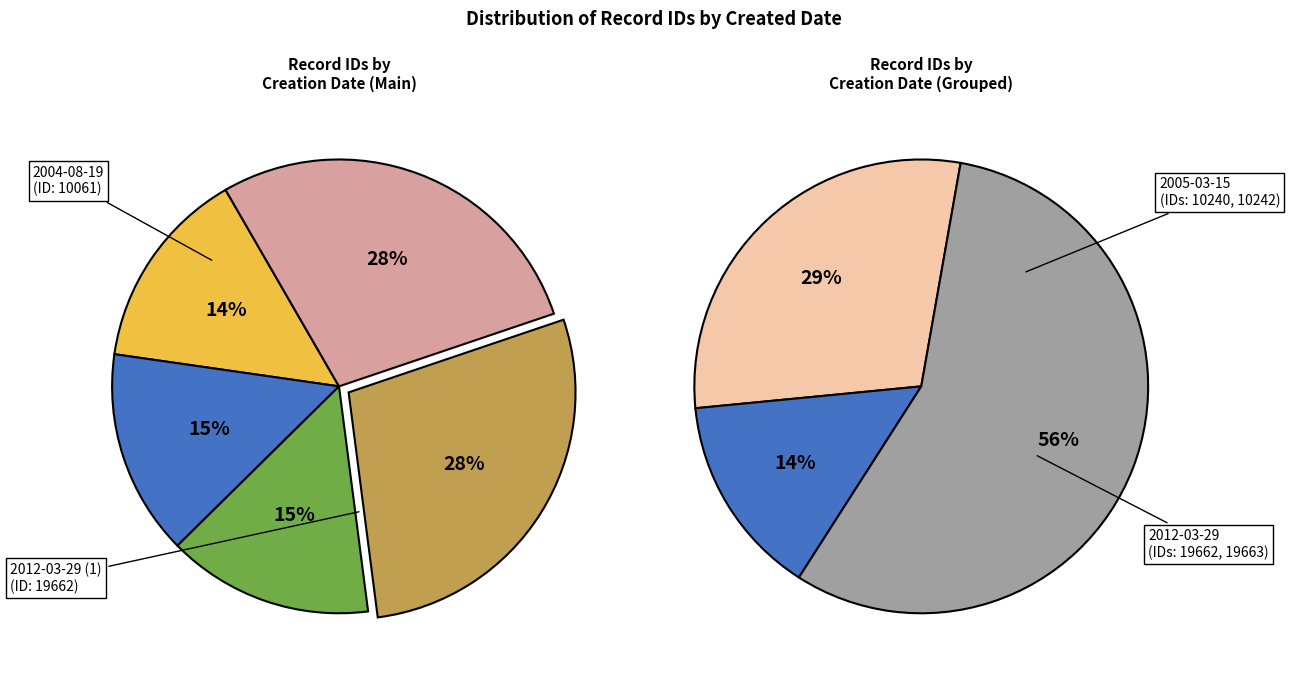

What is the total percentage of 2005-03-15 (1) and 2005-03-15 (2)?

29.3%